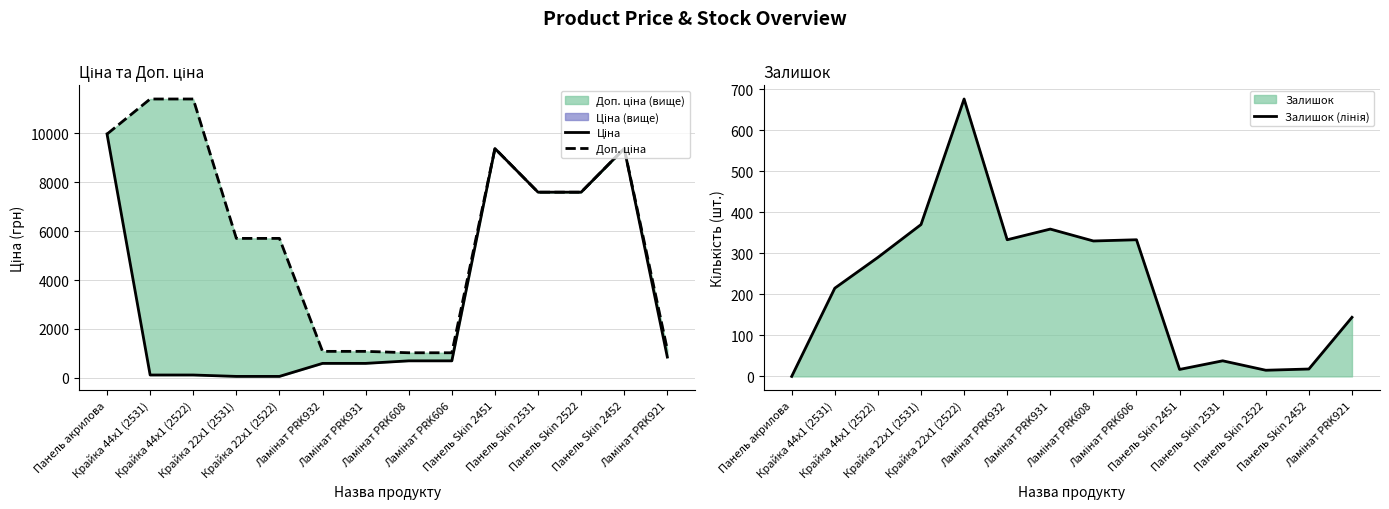

What is the sum of the Ціна values at Ламінат PRK606 and Крайка 44x1 (2522)?

807.8